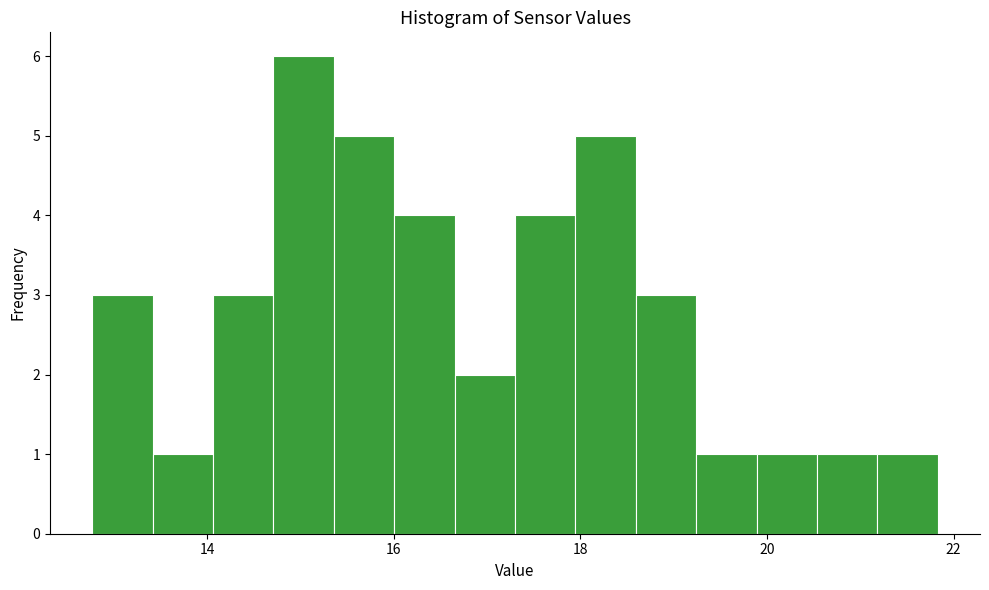

Read against the x-axis, roughly where is the centre of the tallest bar?

15.0